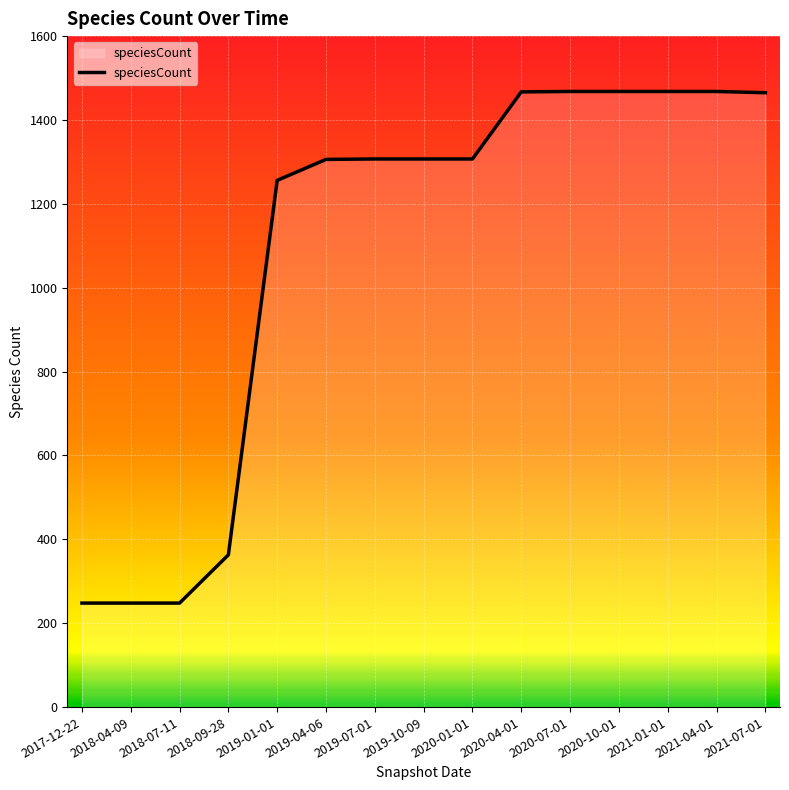

What position from the left is 2021-07-01?

15